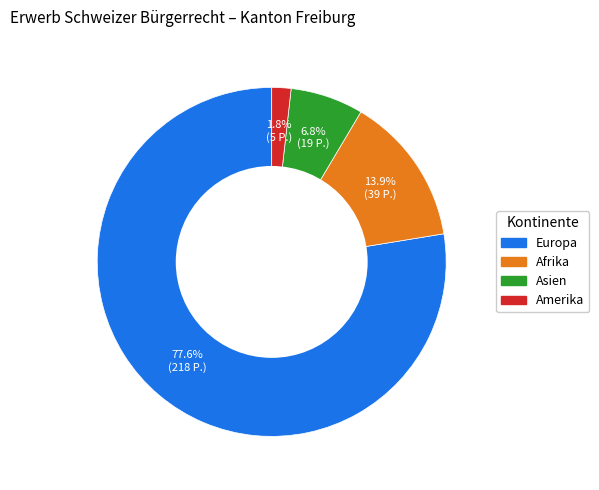

Combined, what portion of the pie is Europa and Asien?

84.3%